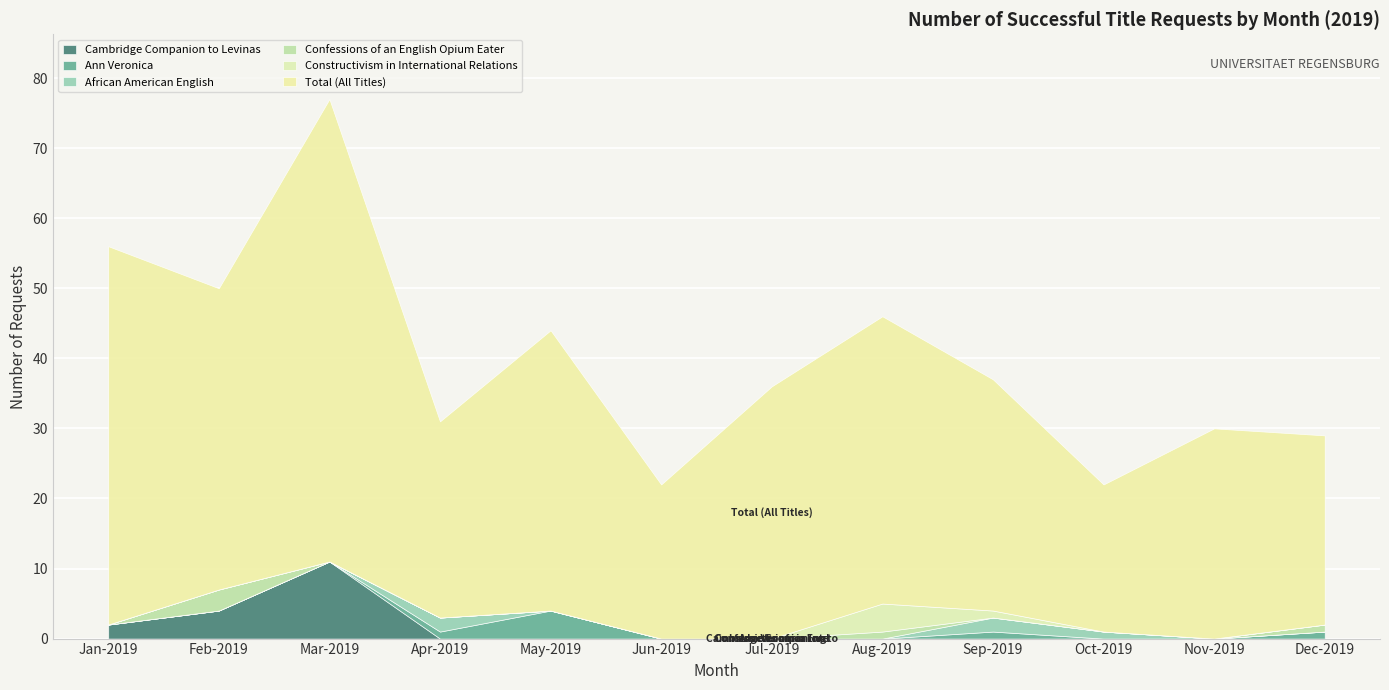

Where is the first local maximum for Total (All Titles)?

Mar-2019